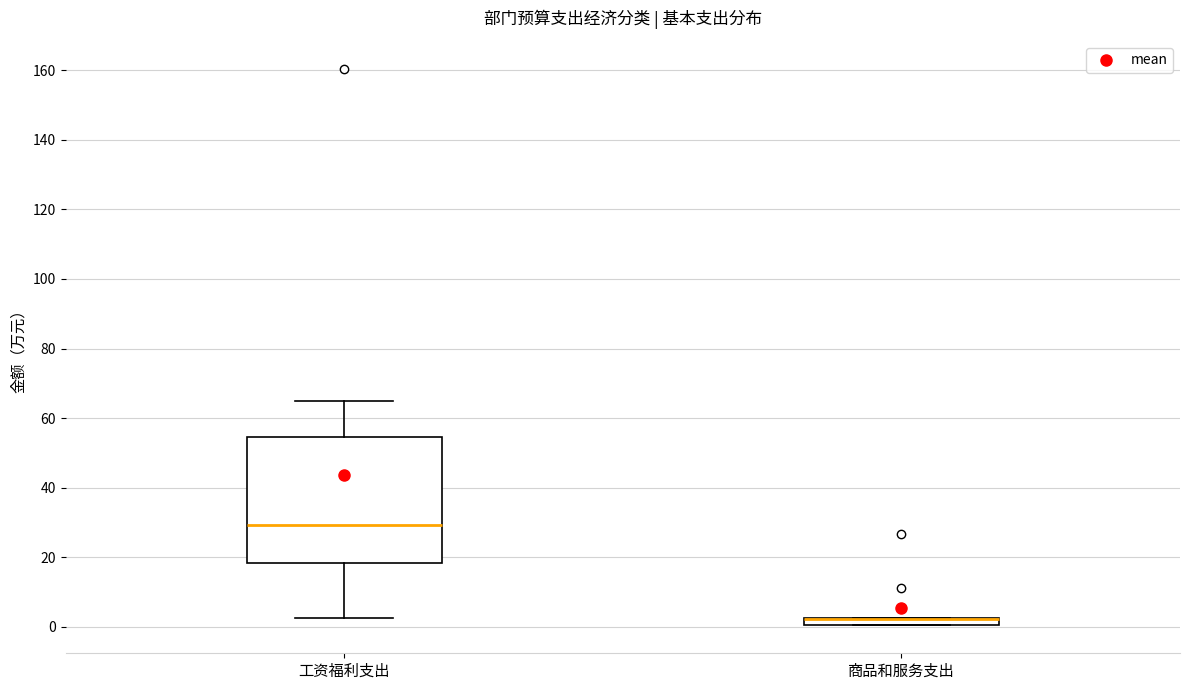

Which box is the tallest, from its lower edge to its upper edge?

工资福利支出